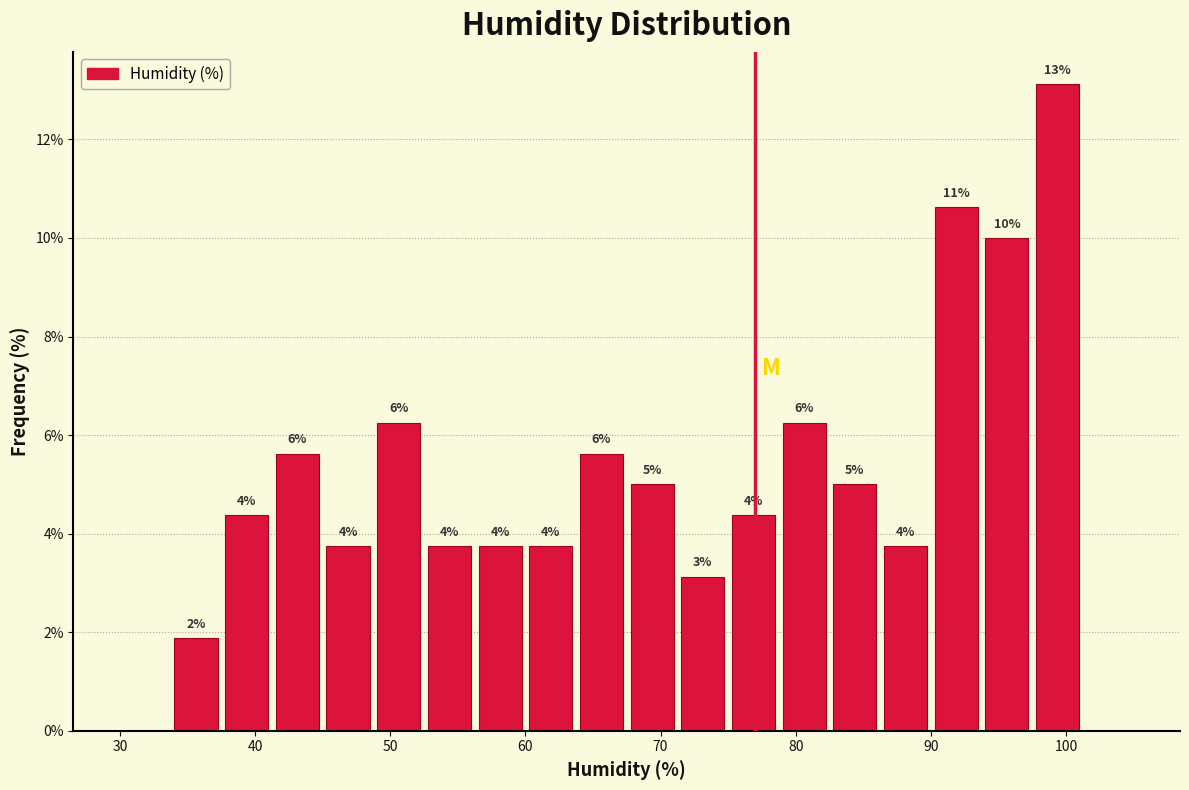

Read against the x-axis, roughly where is the centre of the tallest bar?

99